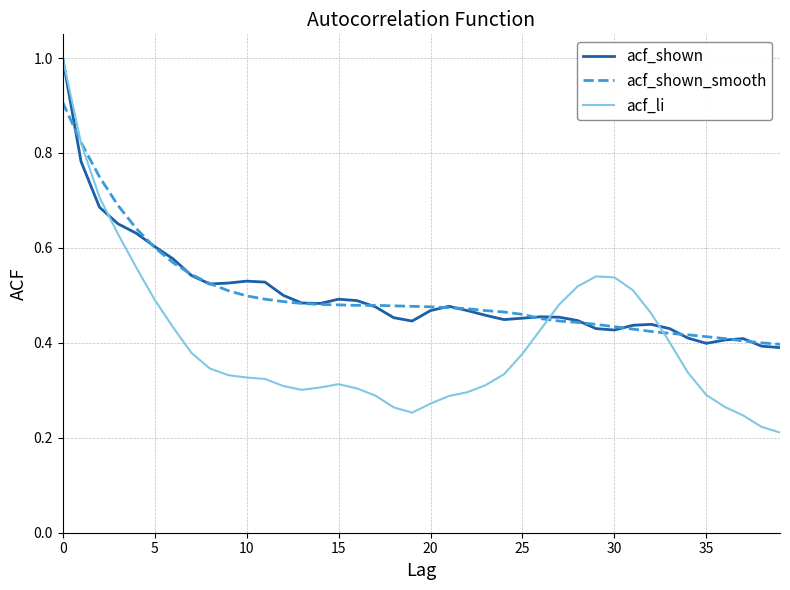

How many categories are shown in the chart?

40